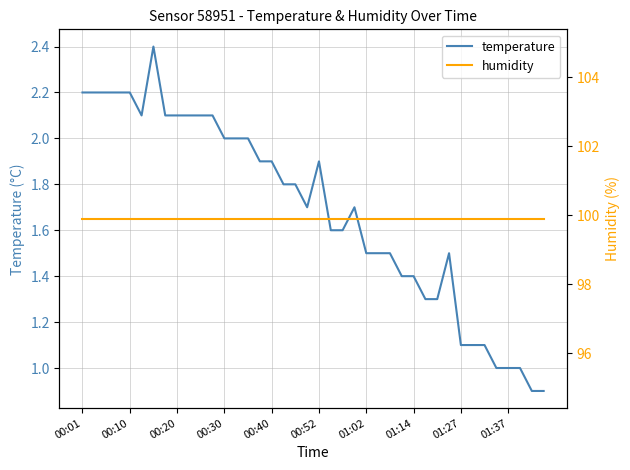

True or false: temperature and humidity cross at least once.

False